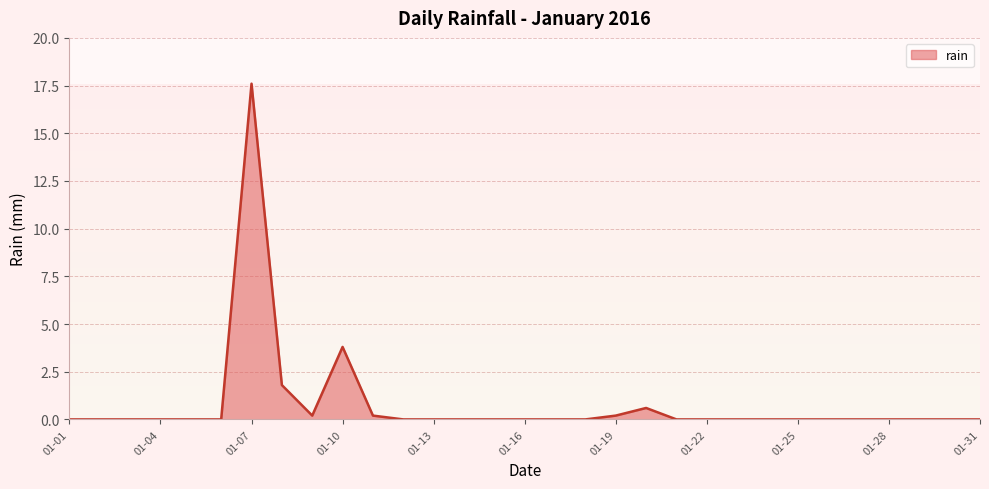

Does the chart have visible grid lines?

Yes